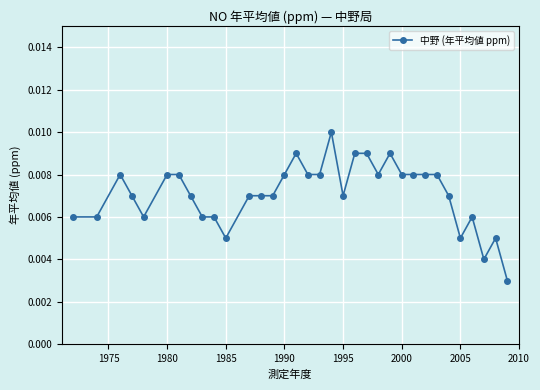

True or false: there are more than 1 points higher than both neighbors.

True